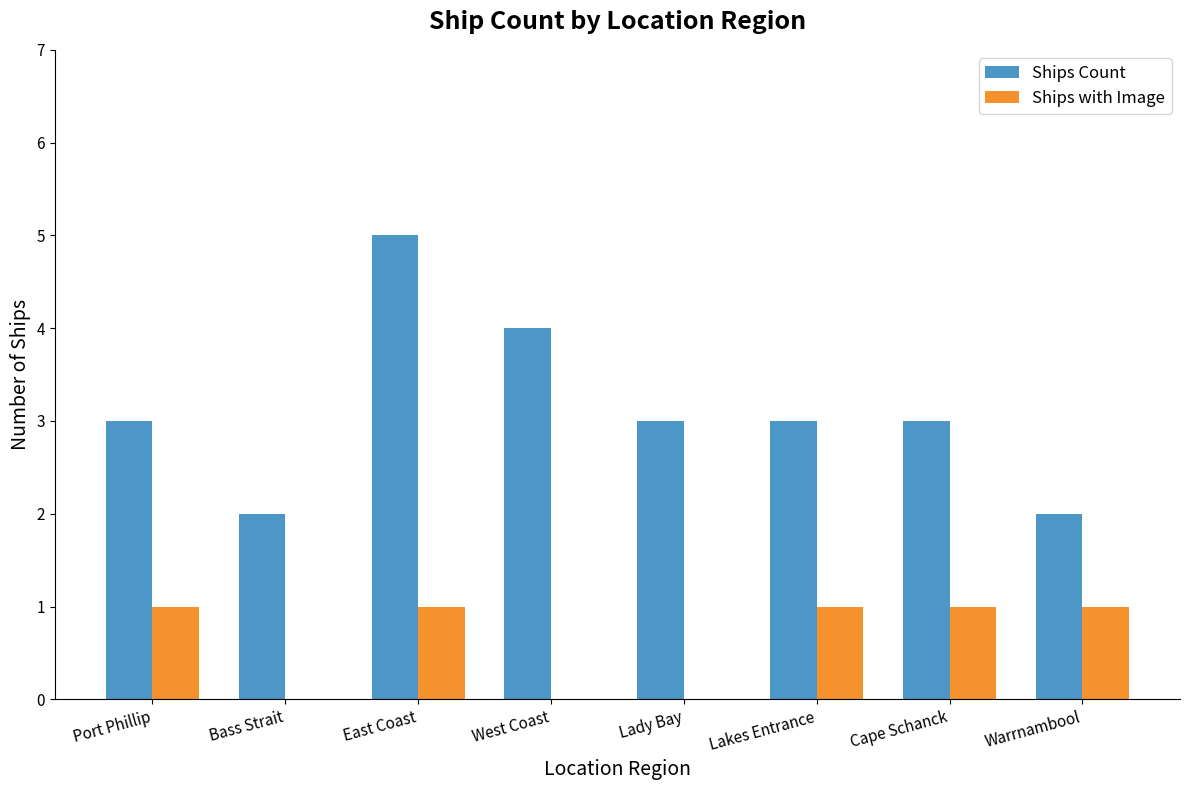

Are the bars grouped side by side (vs. stacked)?

Yes